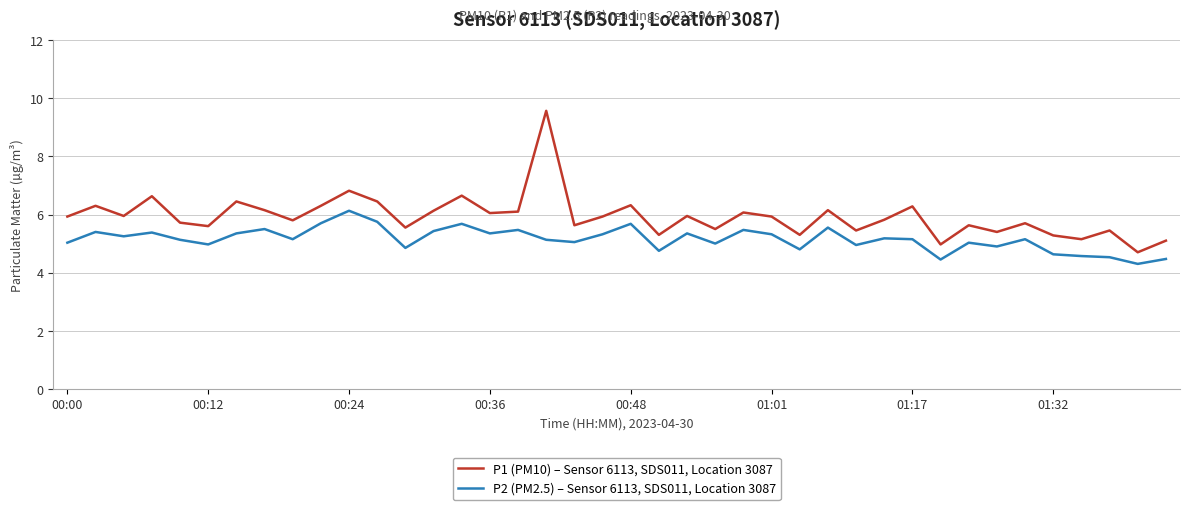

List the series in order of their overall mean, lowest first.

P2 (PM2.5) – Sensor 6113, SDS011, Location 3087, P1 (PM10) – Sensor 6113, SDS011, Location 3087